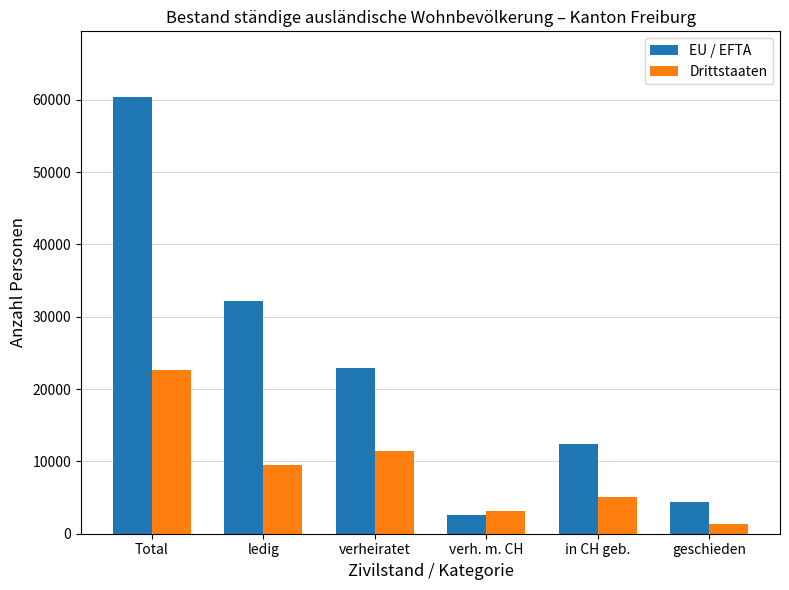

How many bars are there in each group?

2